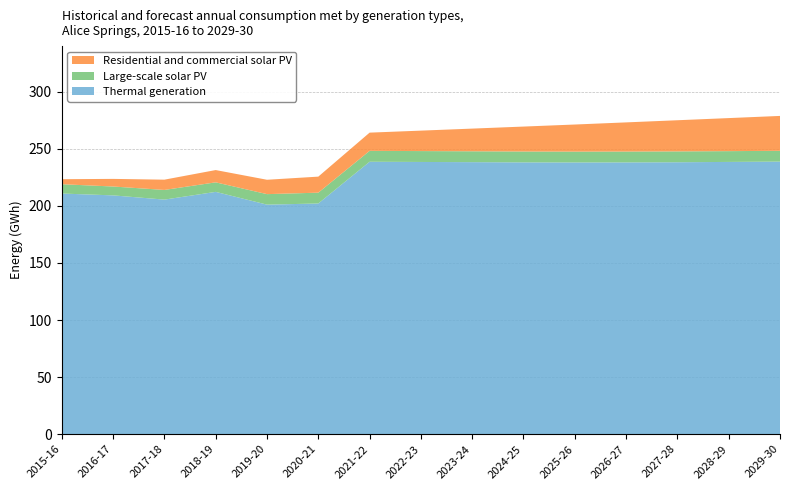

Reading right to left, extract all data points from this chart.

Thermal generation: 238.8	238.5	238.2	238.1	238.0	238.1	238.3	238.5	238.7	202.1	201.1	212.3	205.5	209.2	210.8
Large-scale solar PV: 9.5	9.4	9.5	9.5	9.5	9.5	9.5	9.5	9.5	9.5	9.2	8.4	8.5	7.8	8.2
Residential and commercial solar PV: 30.6	29.0	27.3	25.6	23.7	21.9	19.9	17.9	16.0	14.1	12.6	10.8	9.0	6.7	4.4